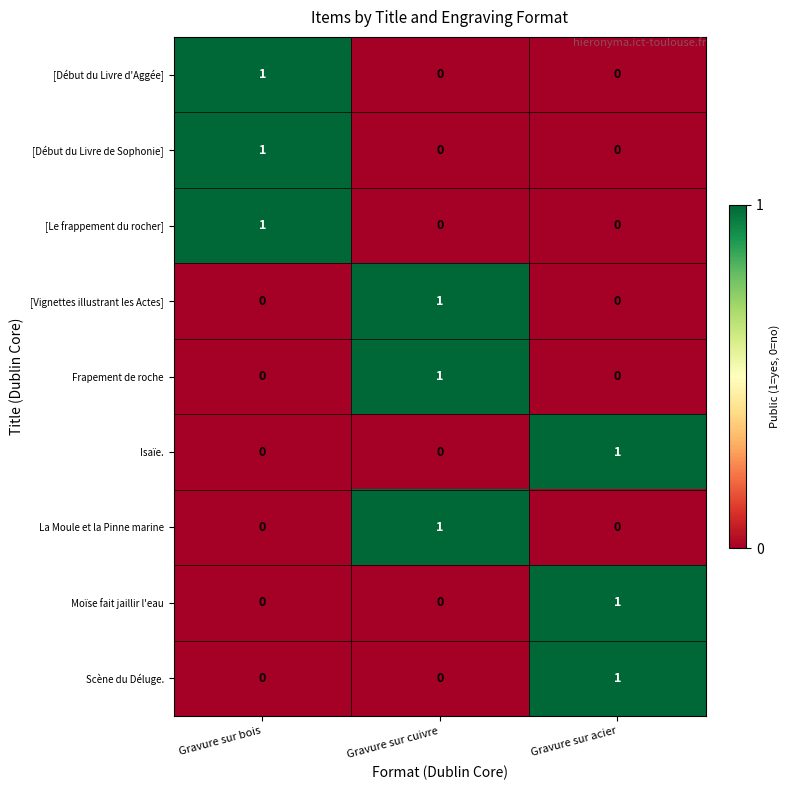

Reading right to left, list all the values displayed in this chart.

[Début du Livre d'Aggée]: 0	0	1
[Début du Livre de Sophonie]: 0	0	1
[Le frappement du rocher]: 0	0	1
[Vignettes illustrant les Actes]: 0	1	0
Frapement de roche: 0	1	0
Isaïe.: 1	0	0
La Moule et la Pinne marine: 0	1	0
Moïse fait jaillir l'eau: 1	0	0
Scène du Déluge.: 1	0	0